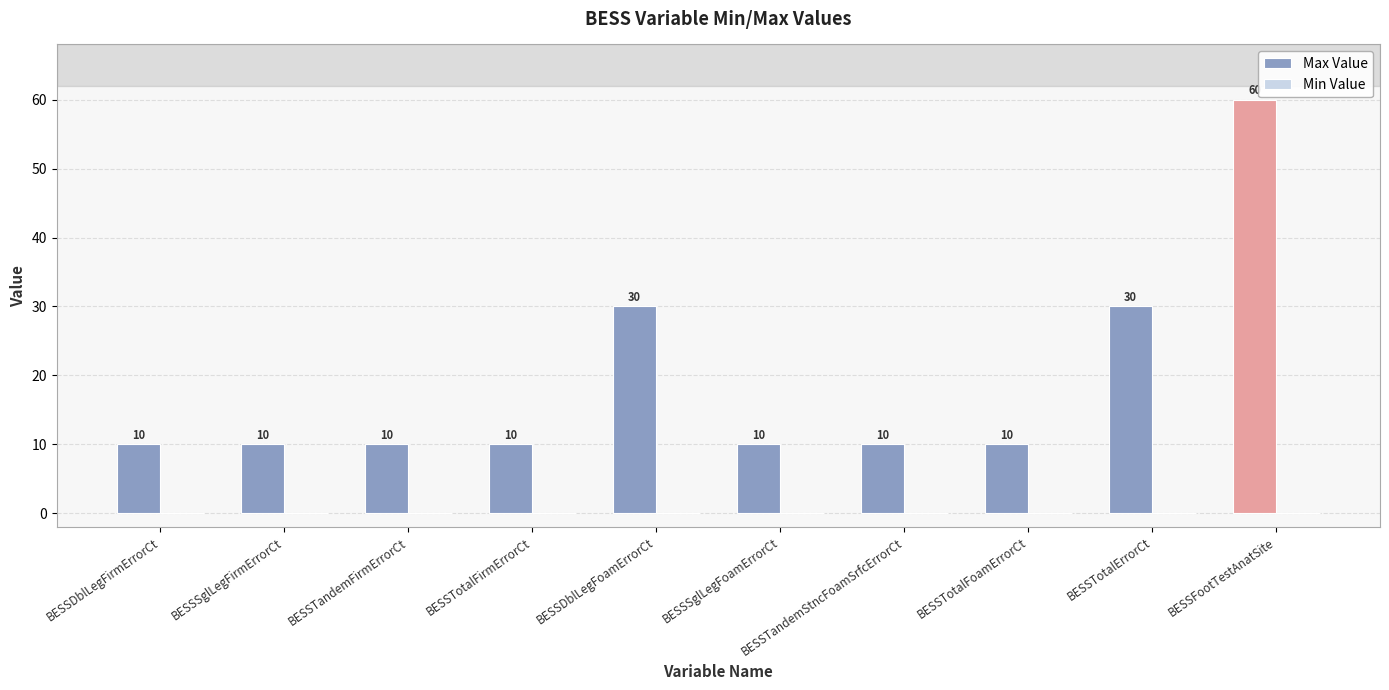

Between BESSDblLegFirmErrorCt and BESSFootTestAnatSite, which is larger?

BESSFootTestAnatSite